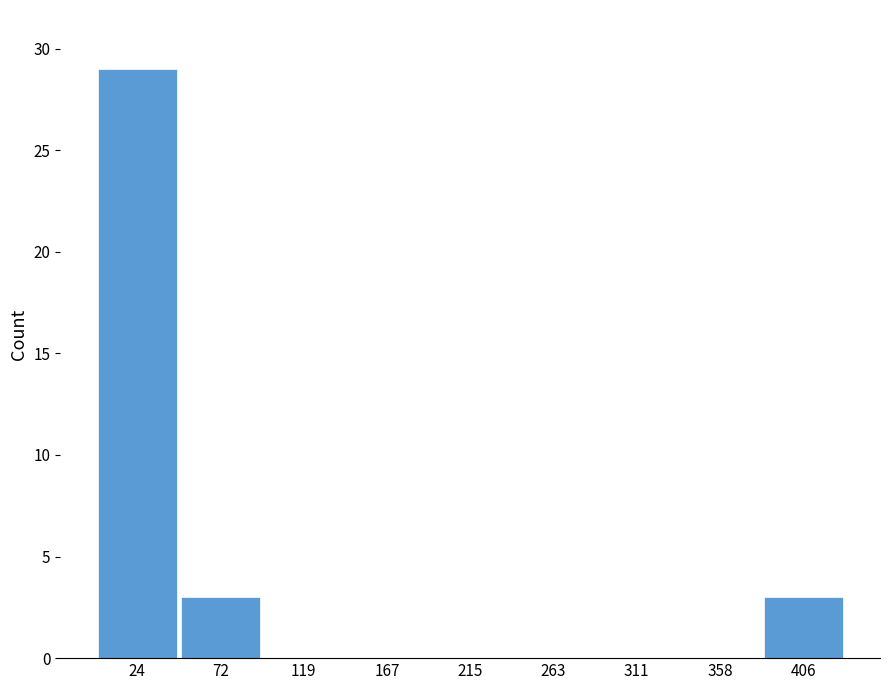

How tall is the bar that spans 0 to 50 on the x-axis? Neither the bar edges nor the heights are printed on the chart, so give them approximately, as read against the axes.

29